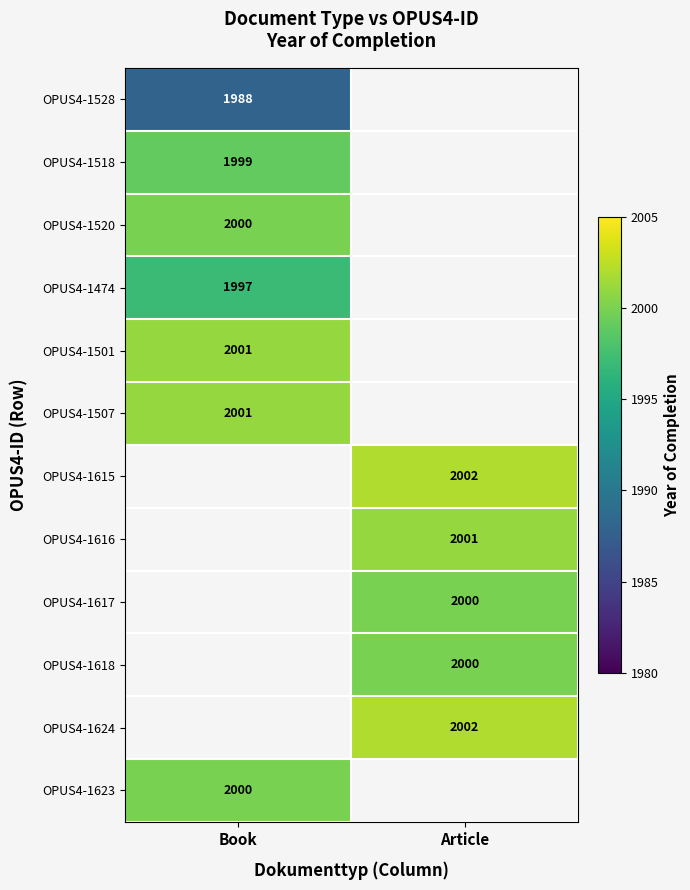

Which label corresponds to the smallest value in the chart?

Book